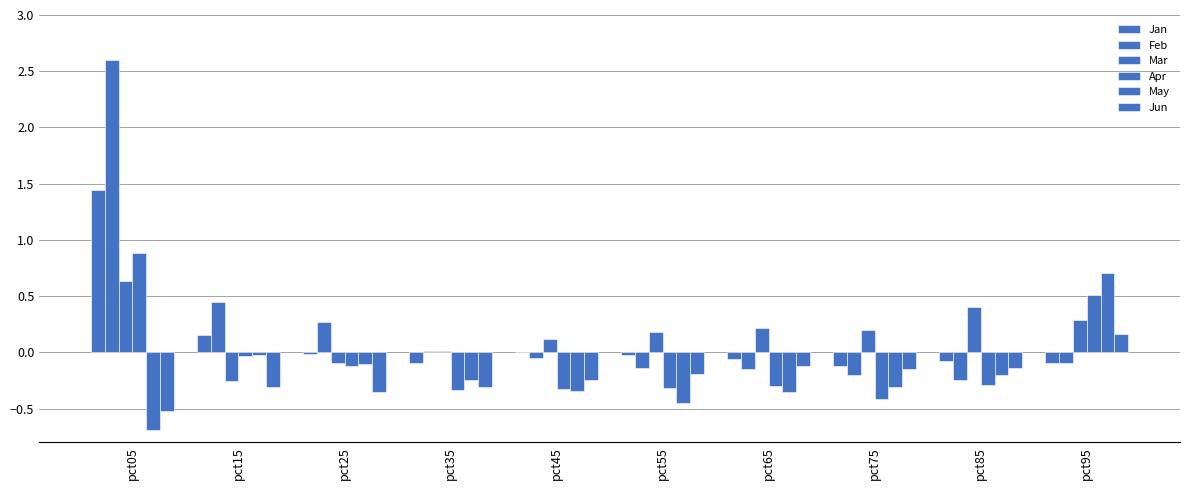

True or false: Jan has a value of 2.1 at pct05.

False